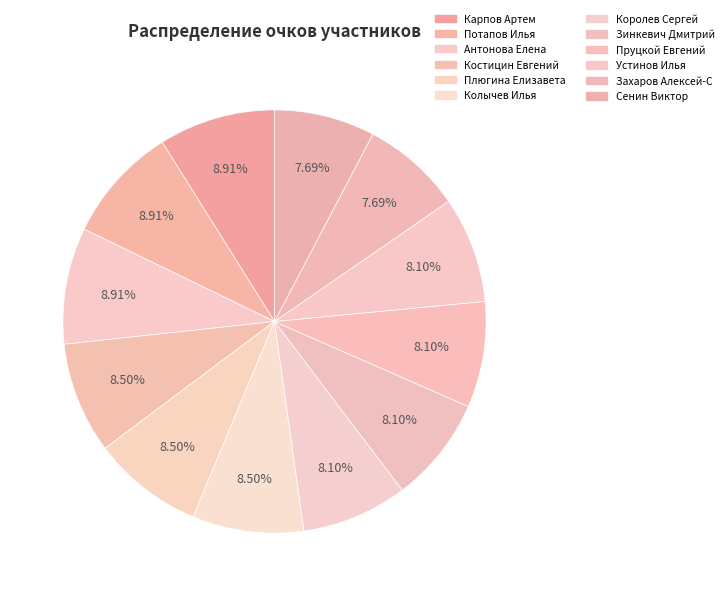

Count the number of slices in the pie.

12